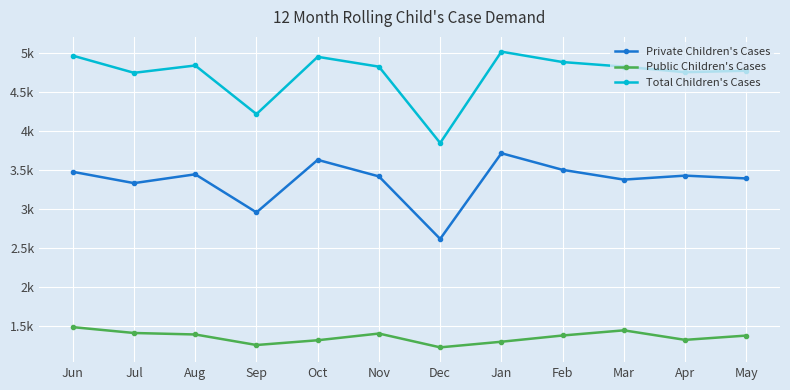

Where does the Private Children's Cases series first go above 3429?

Jun